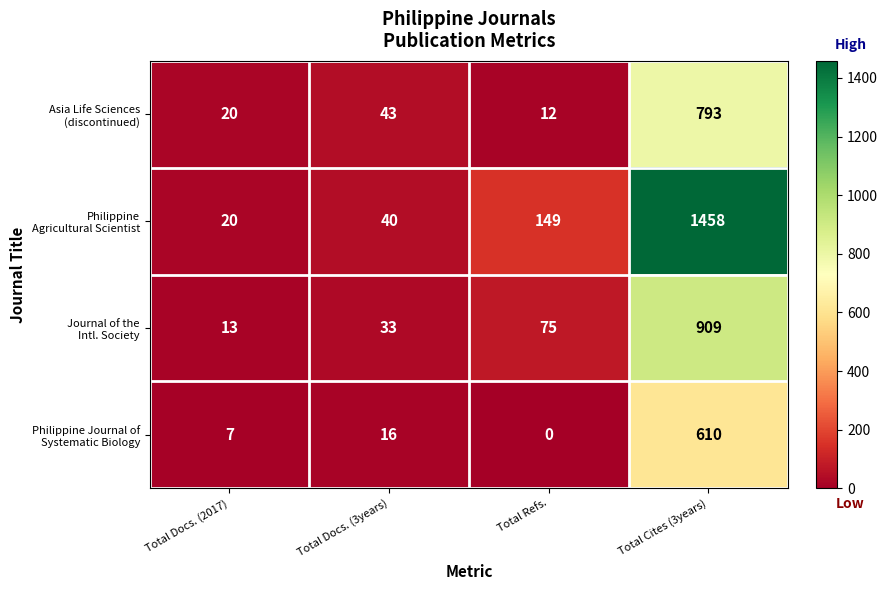

At which category is the sum across all series the highest?

Total Cites (3years)